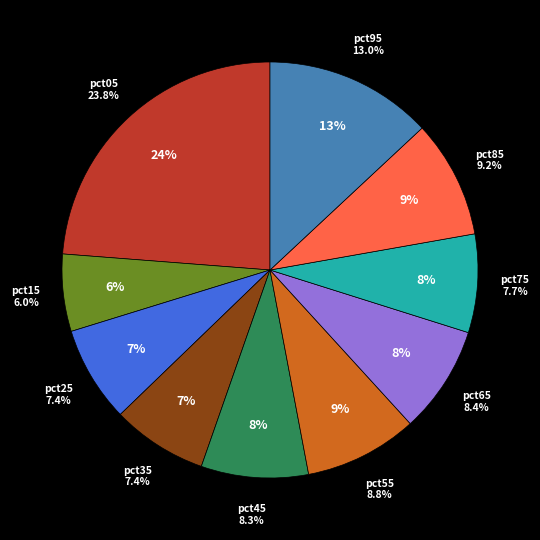

How much of the chart is everything except pct35?

92.6%